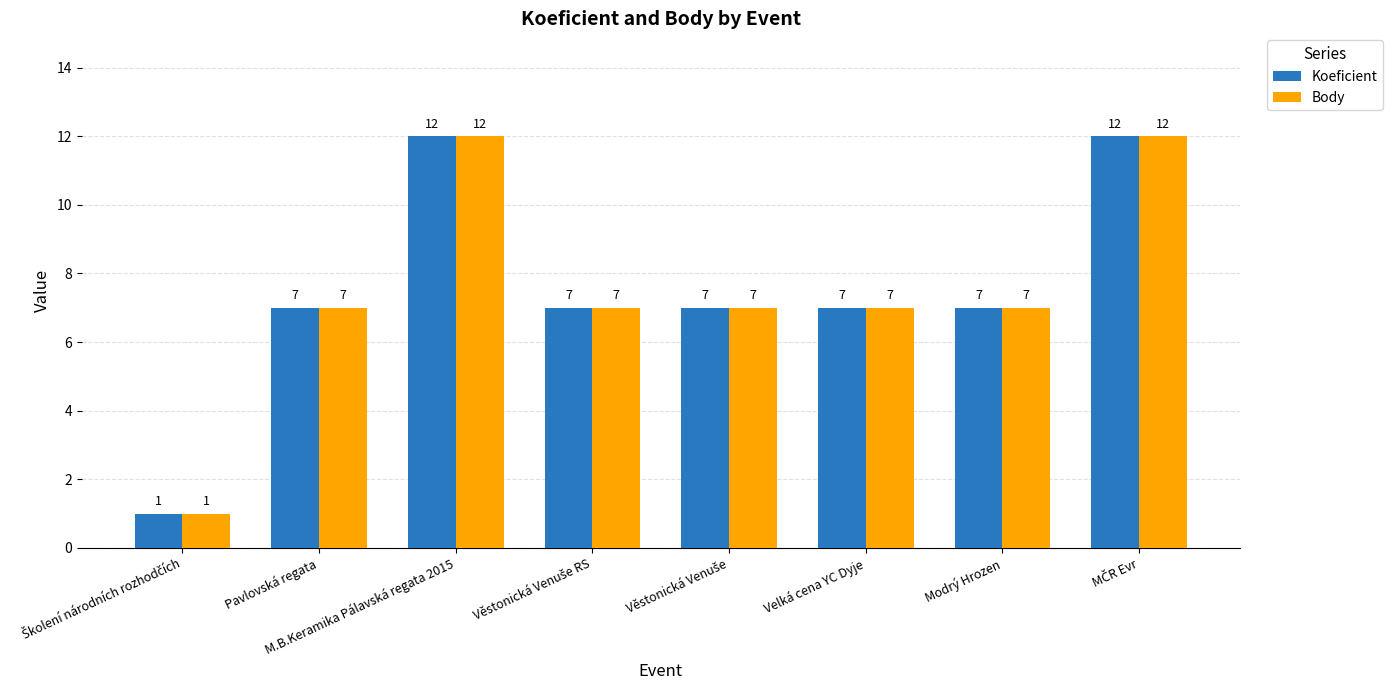

What is the greatest value displayed?

12